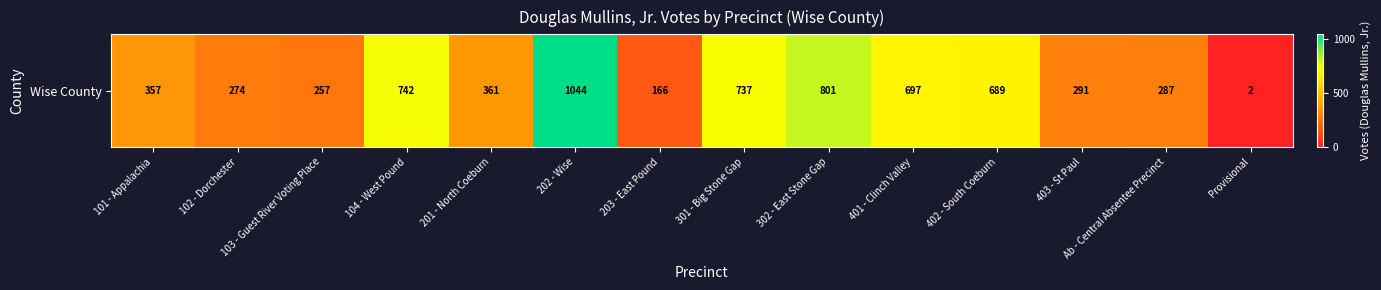

Reading right to left, extract all data points from this chart.

Provisional=2	Ab - Central Absentee Precinct=287	403 - St Paul=291	402 - South Coeburn=689	401 - Clinch Valley=697	302 - East Stone Gap=801	301 - Big Stone Gap=737	203 - East Pound=166	202 - Wise=1044	201 - North Coeburn=361	104 - West Pound=742	103 - Guest River Voting Place=257	102 - Dorchester=274	101 - Appalachia=357